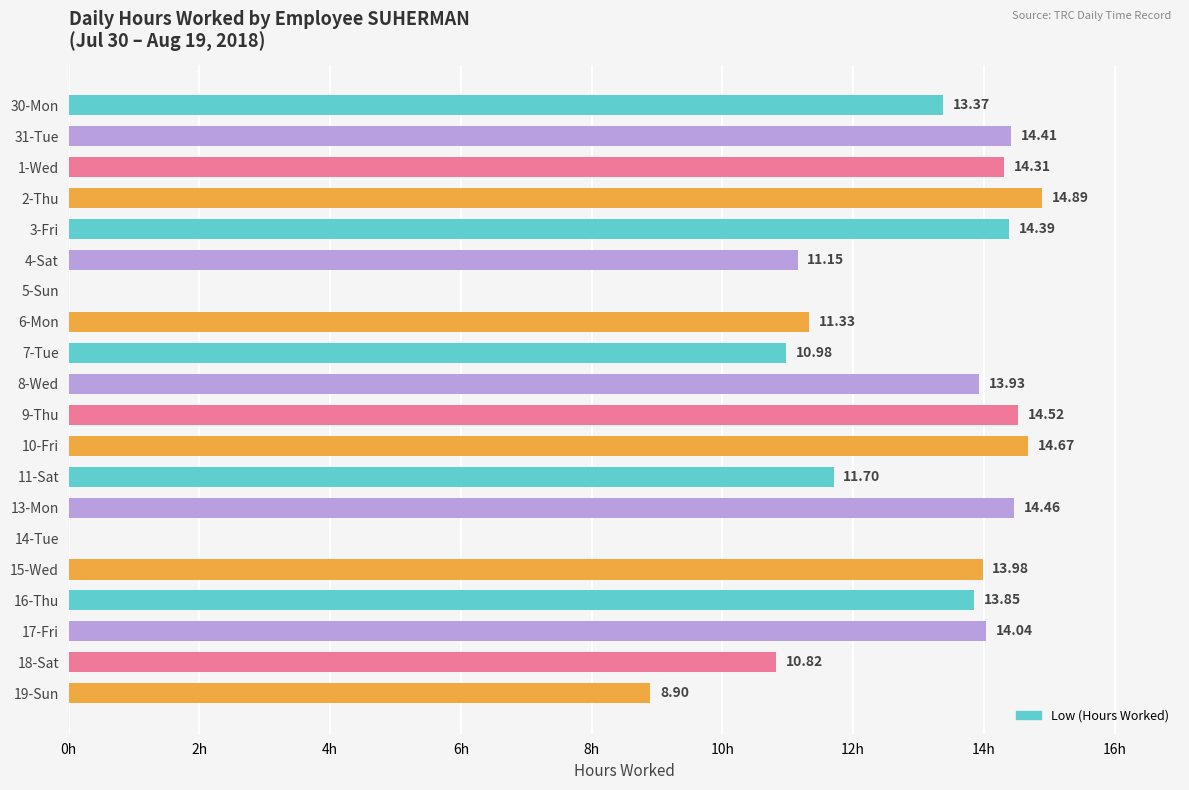

Which has a higher value, 8-Wed or 18-Sat?

8-Wed